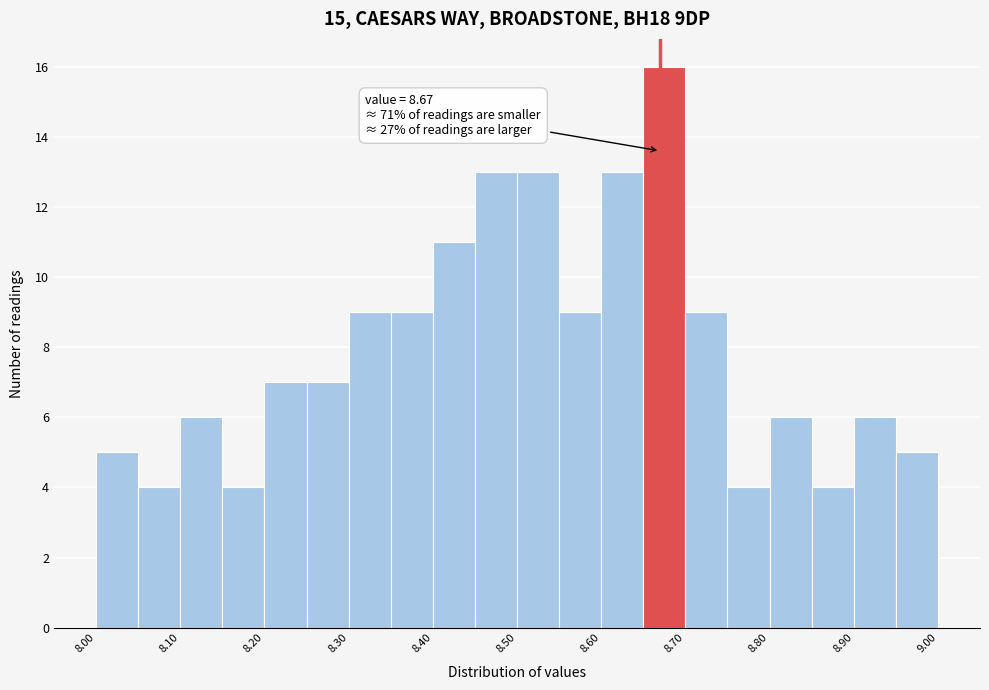

Over which range of the x-axis is the bar tallest?

8.65 to 8.70